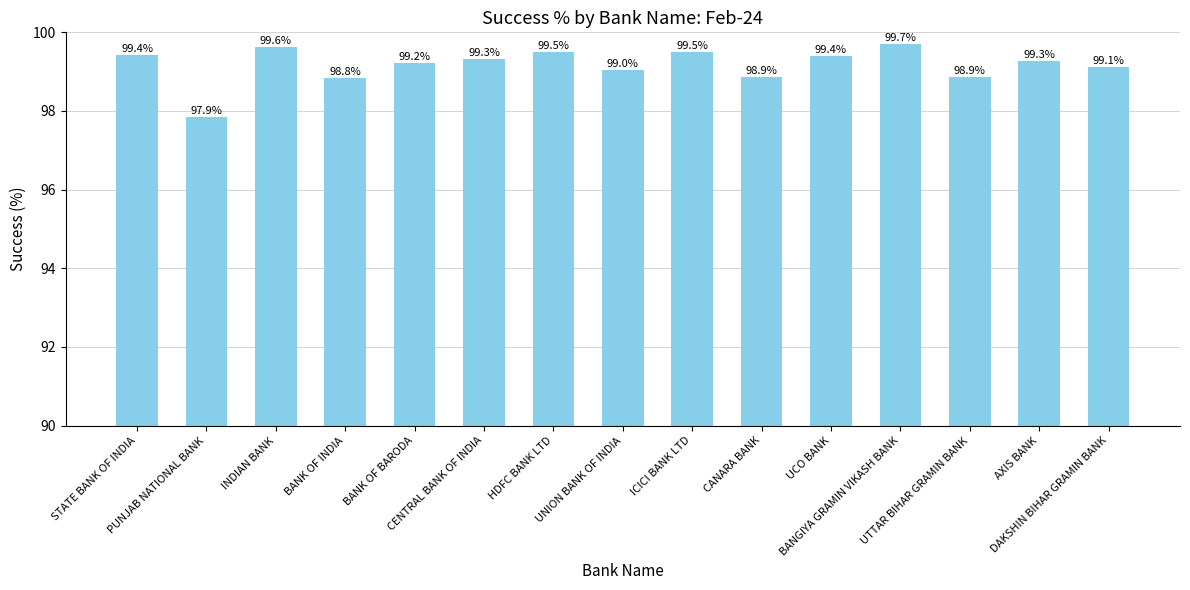

What is the difference between the second highest and second lowest values?

0.8